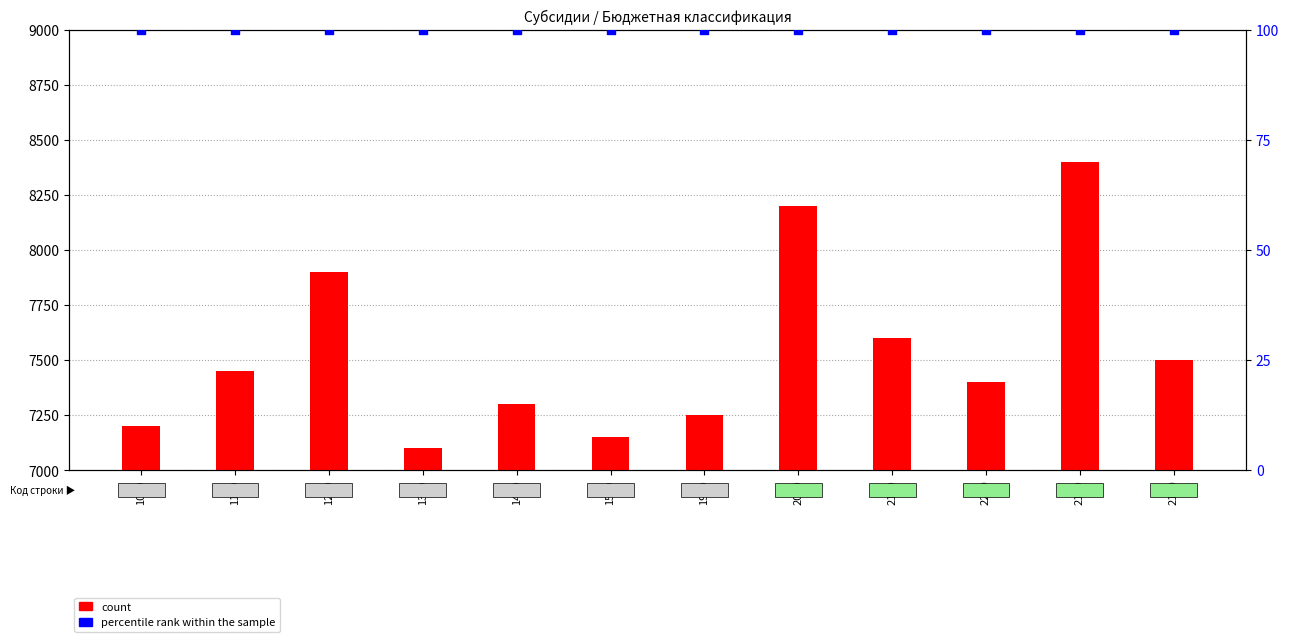

Is the value of count at 2110 greater than the value of percentile rank within the sample at 2110?

Yes